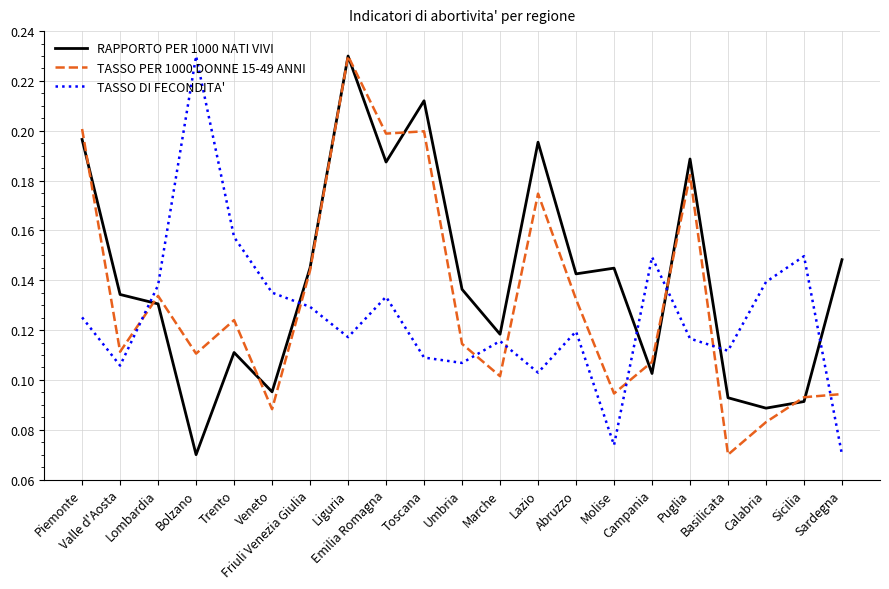

At which category does TASSO DI FECONDITA' reach its first local valley?

Valle d'Aosta